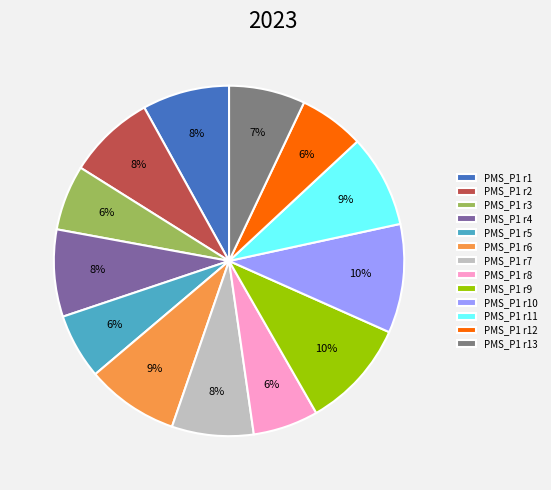

To the nearest percent, what portion does PMS_P1 r8 represent?

6%